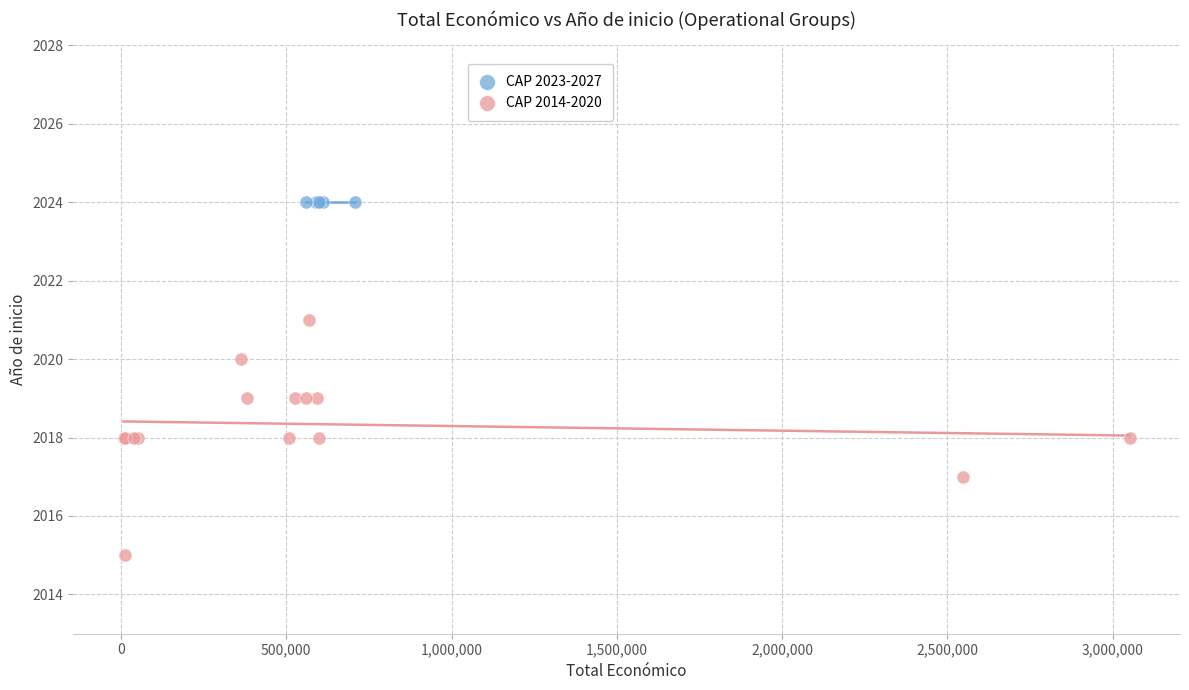

Which series contains the lowest Y value?

CAP 2014-2020